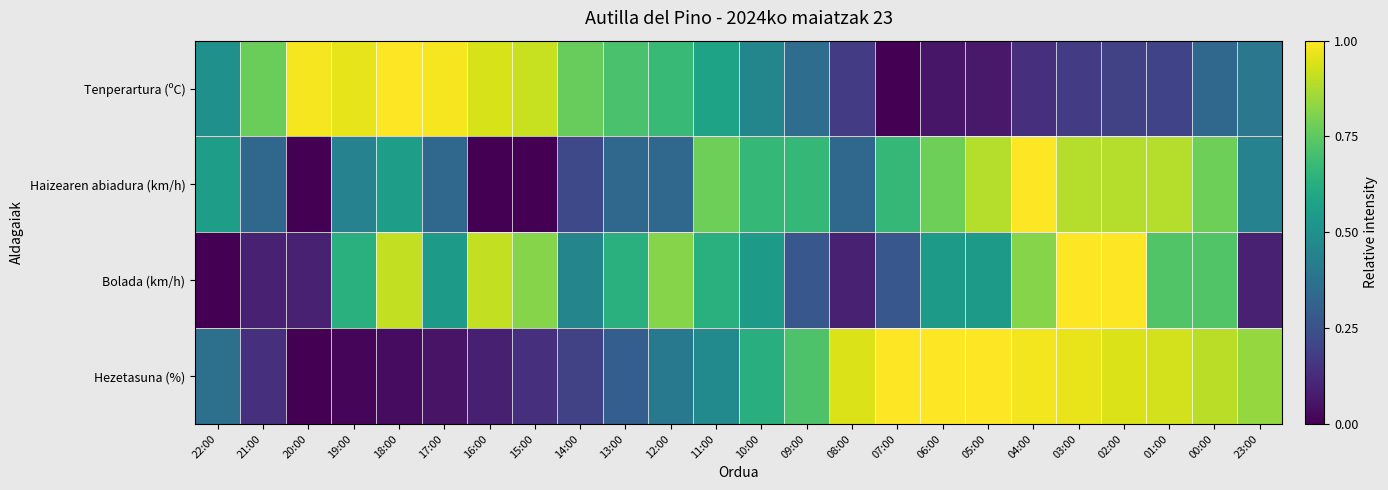

Which has a higher value, 20:00 or 18:00?

18:00